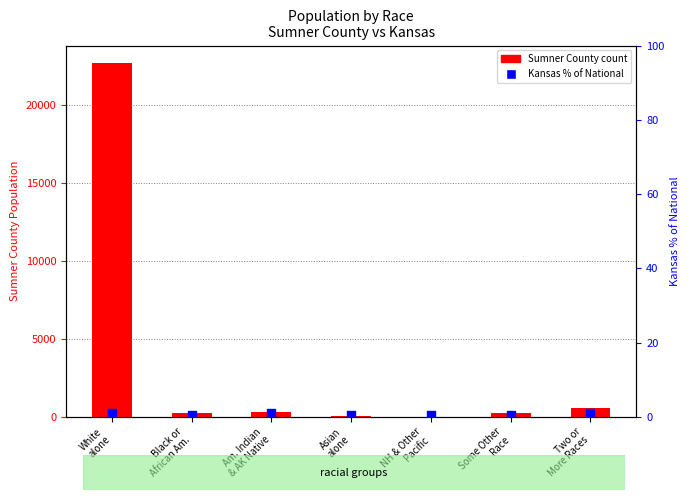

What is the total value across all series at NH & Other
Pacific?

4.4